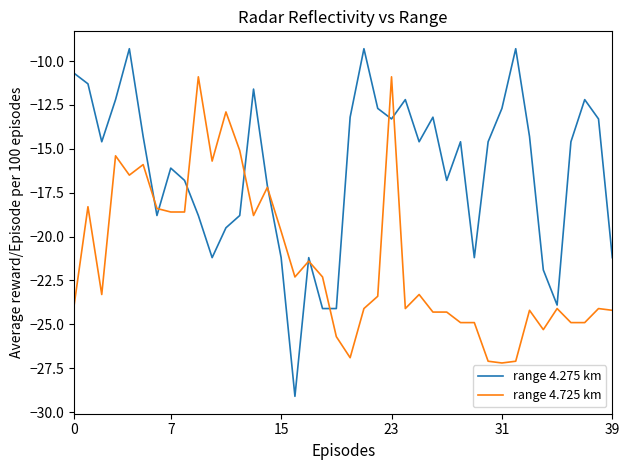

Which series has the widest spread of values?

range 4.275 km